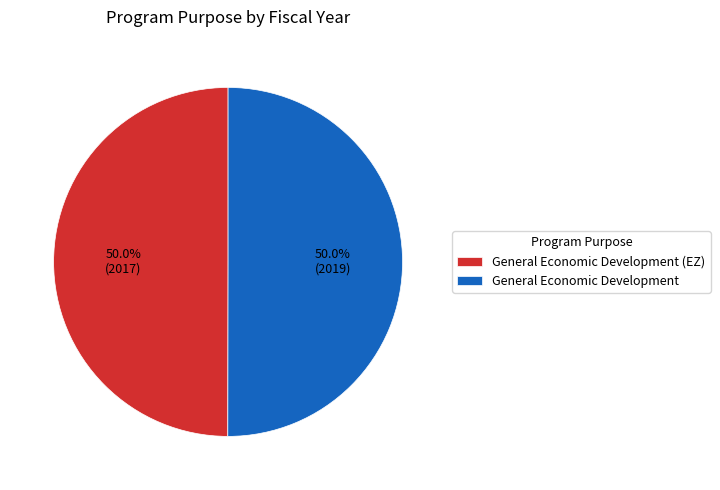

To the nearest percent, what portion does General Economic Development (EZ) represent?

50%